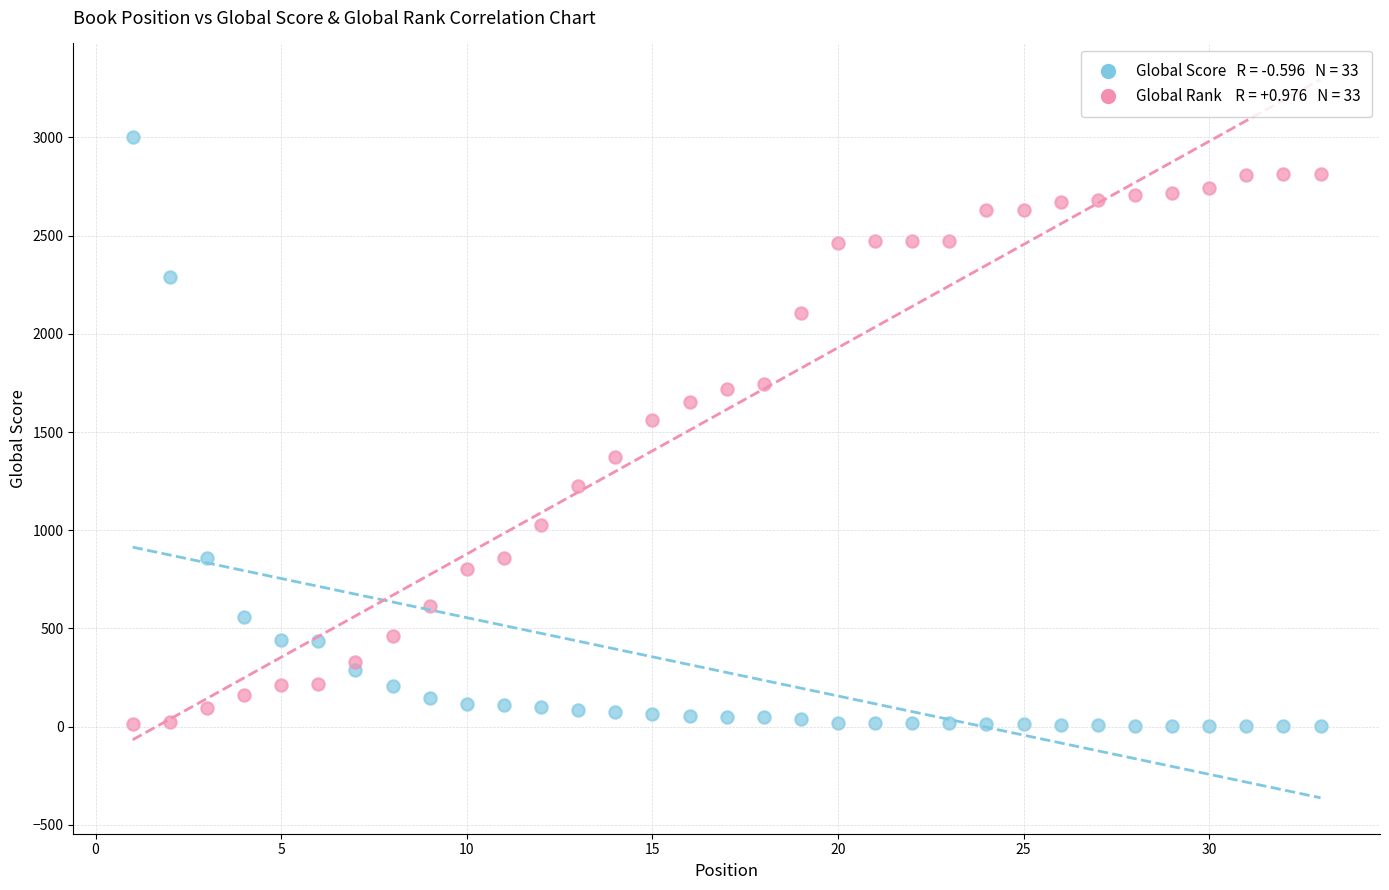

Across all series, what Y value is closest to 1501?

1559.5